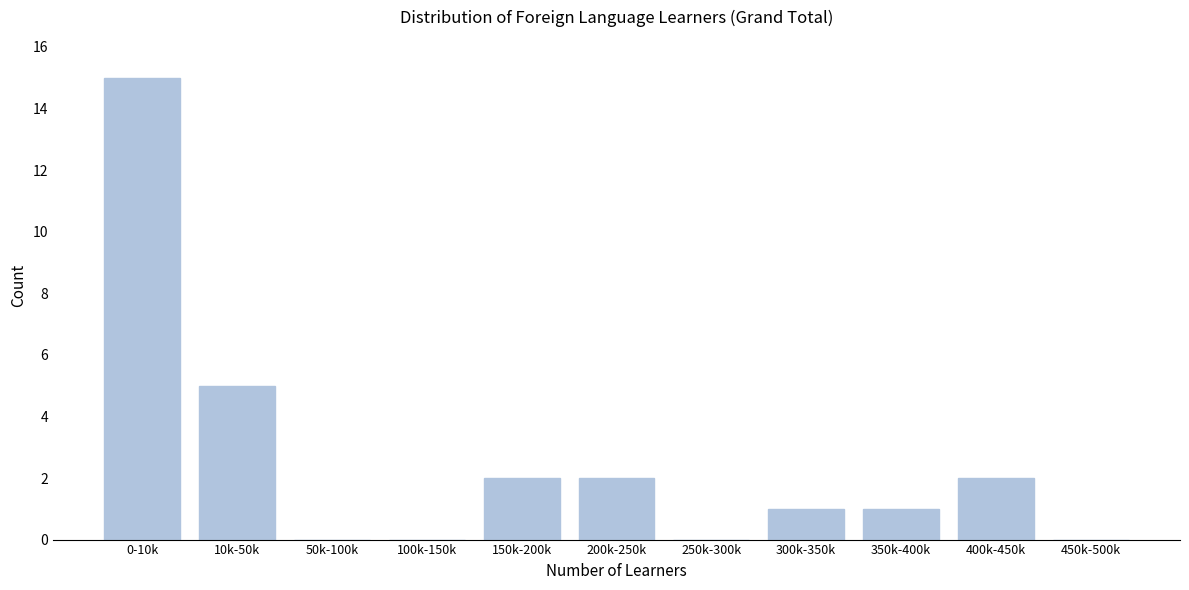

Reading left to right, transcribe all the data shown in this chart.

0-10k=15	10k-50k=5	50k-100k=0	100k-150k=0	150k-200k=2	200k-250k=2	250k-300k=0	300k-350k=1	350k-400k=1	400k-450k=2	450k-500k=0